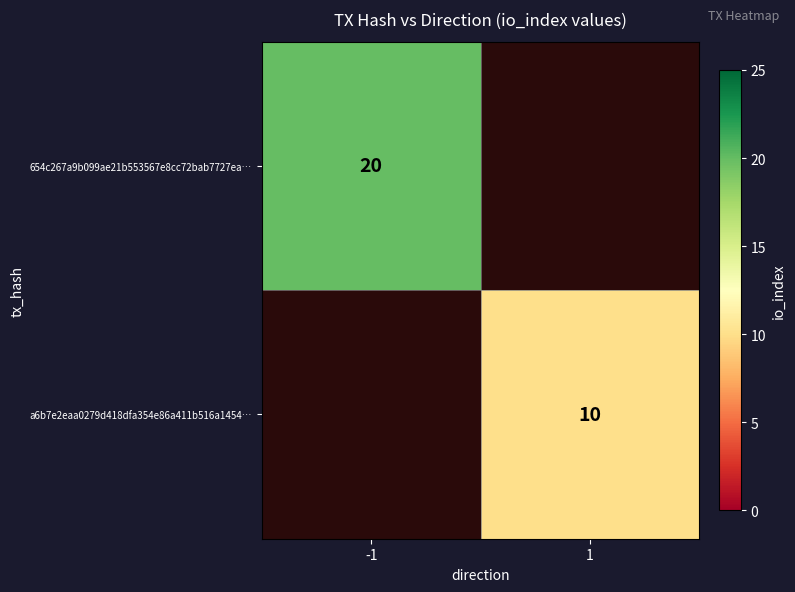

The 654c267a9b099ae21b553567e8cc72bab7727ea… series shows 10 at -1. True or false?

False